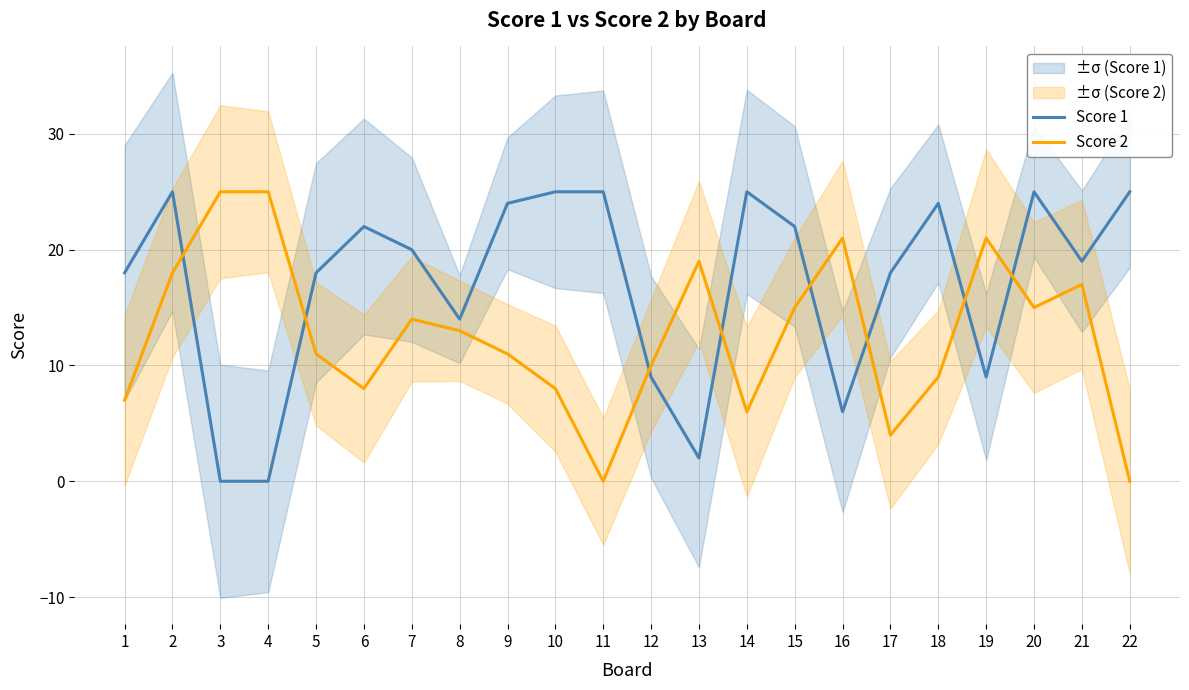

What value does the Score 1 series have at 10, to the nearest 5?

25